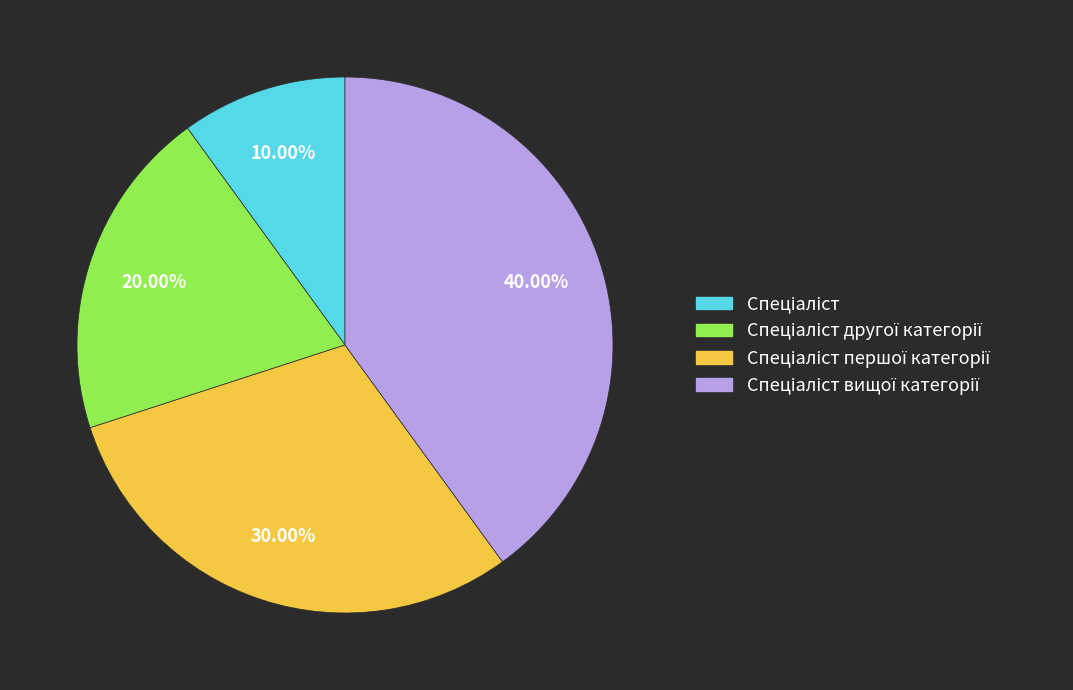

Is there a majority slice in this chart?

No